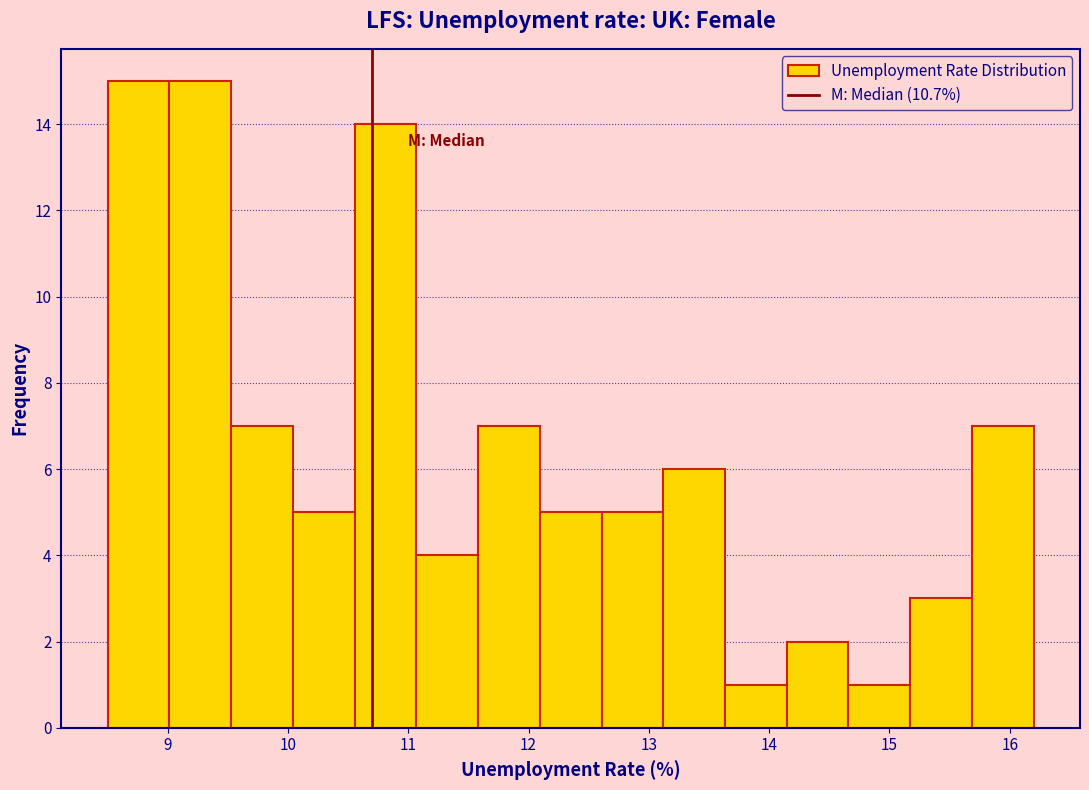

What is the height of the bar covering 12.6 to 13.1 on the x-axis? Neither the bar edges nor the heights are printed on the chart, so give them approximately, as read against the axes.

5